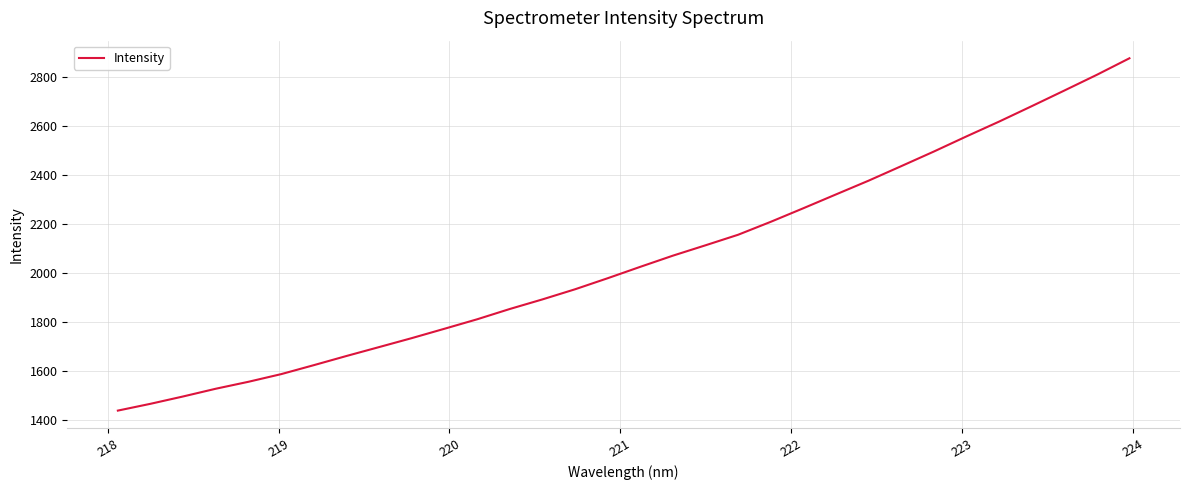

What is the maximum value shown in the chart?

2875.2